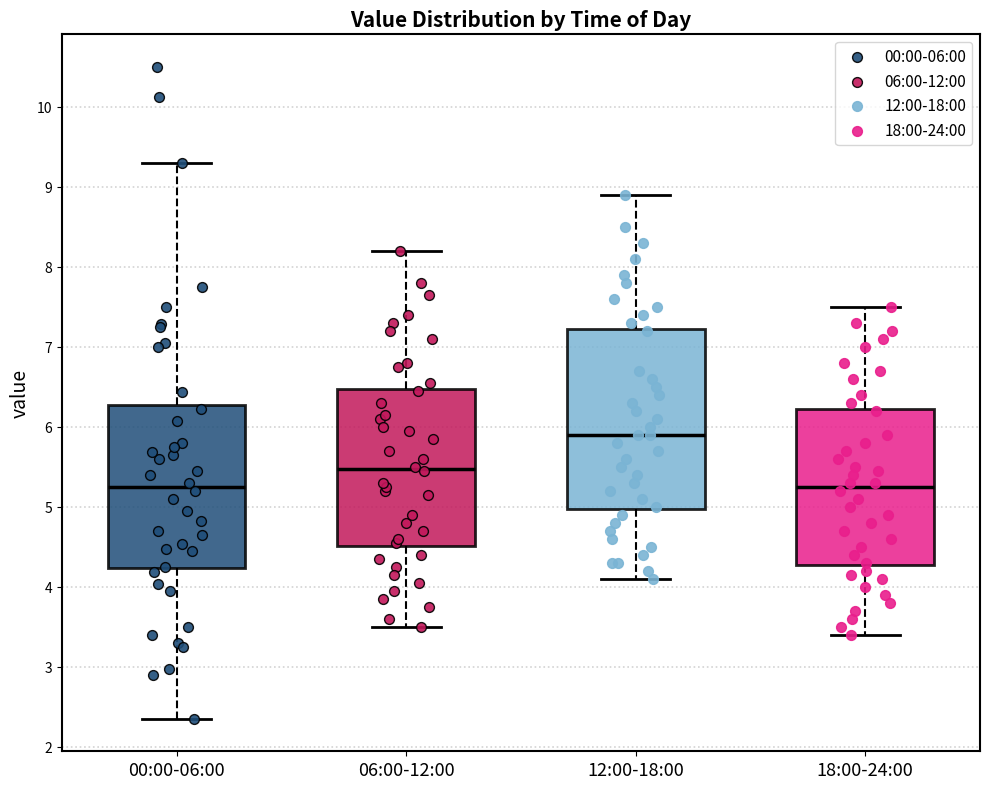

Where is the upper edge of the box for 12:00-18:00 on the y-axis? The values are not printed on the chart, so give them approximately, as read against the axis.

7.2